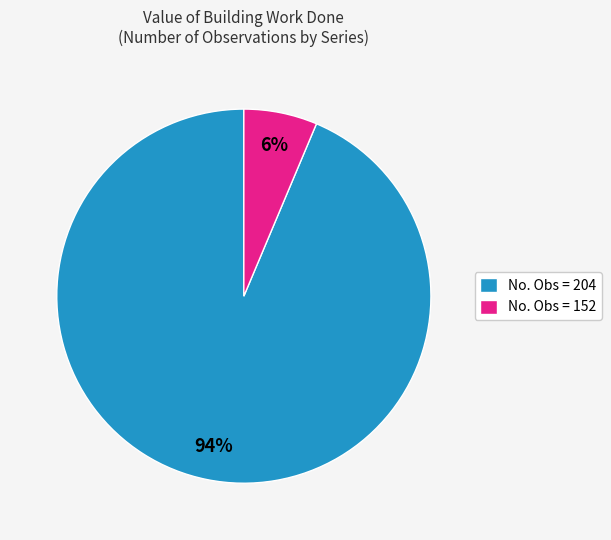

Is there a majority slice in this chart?

Yes